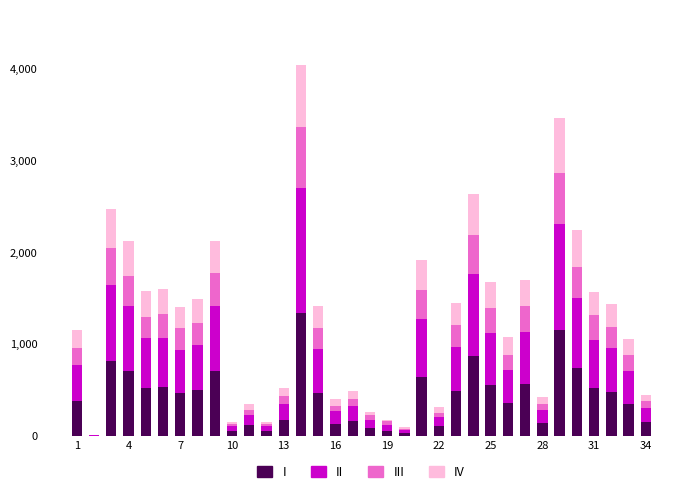

Count the number of data series in this chart.

4